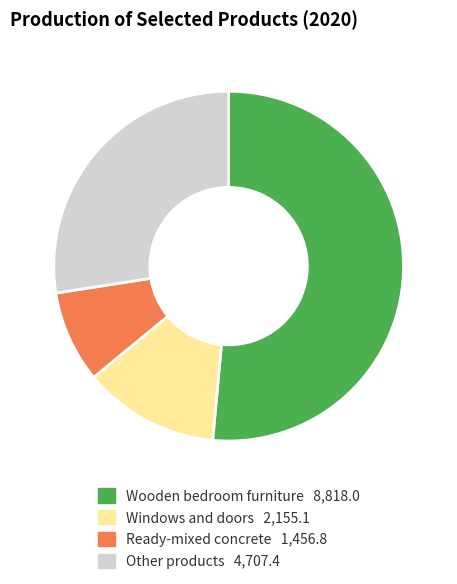

Is there any slice that represents more than half of the pie?

Yes